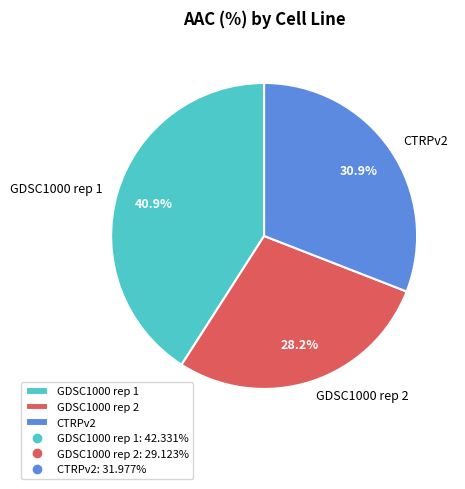

To the nearest percent, what is the combined percentage of CTRPv2 and GDSC1000 rep 2?

59%